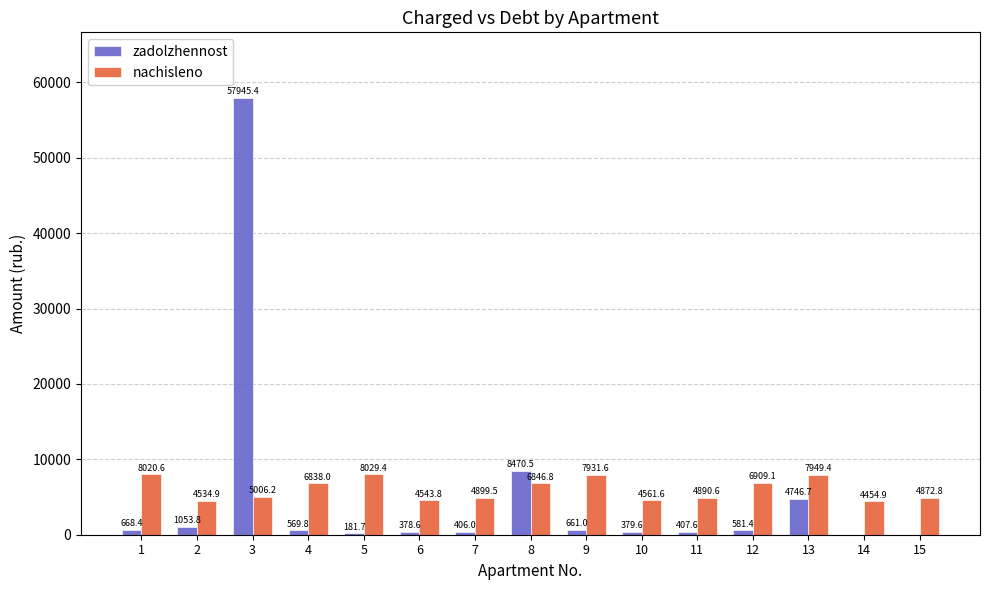

How many groups of bars are there?

15